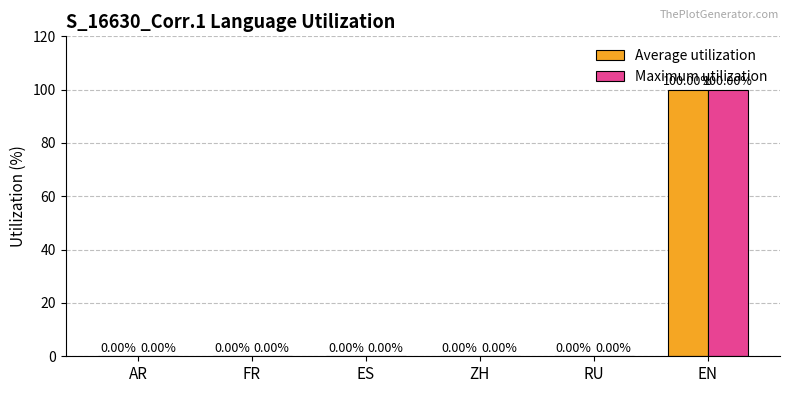

Reading left to right, extract all data points from this chart.

Average utilization: AR=0	FR=0	ES=0	ZH=0	RU=0	EN=100
Maximum utilization: AR=0	FR=0	ES=0	ZH=0	RU=0	EN=100